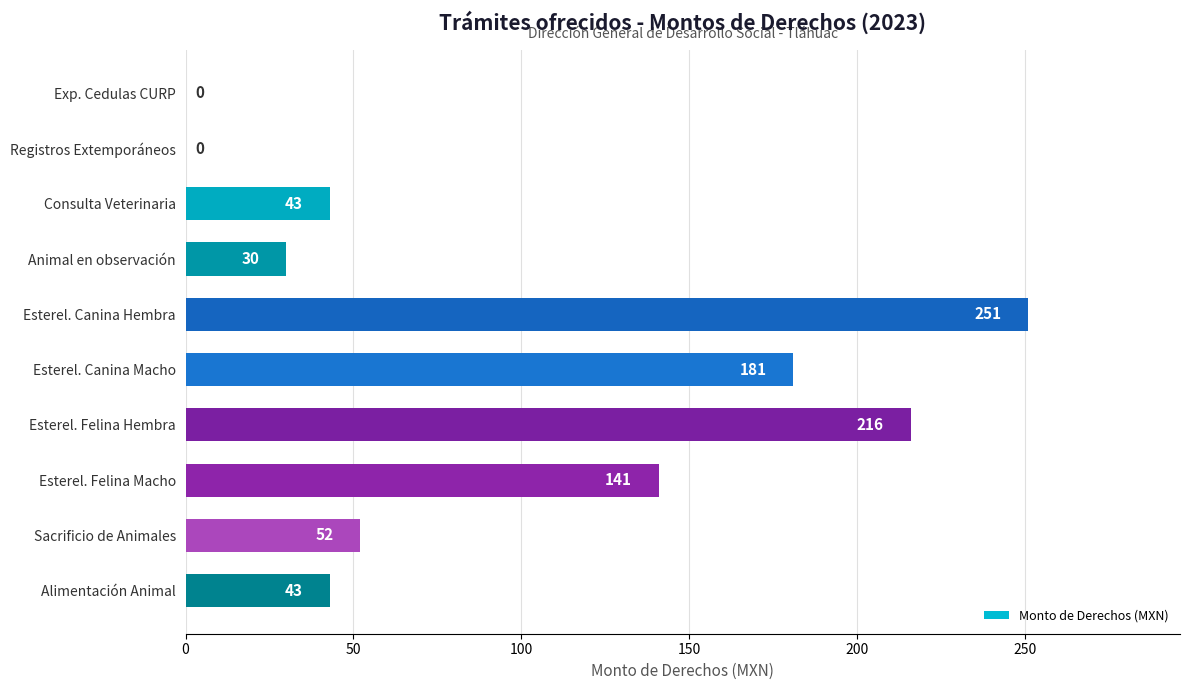

What is the sum of all values?

957